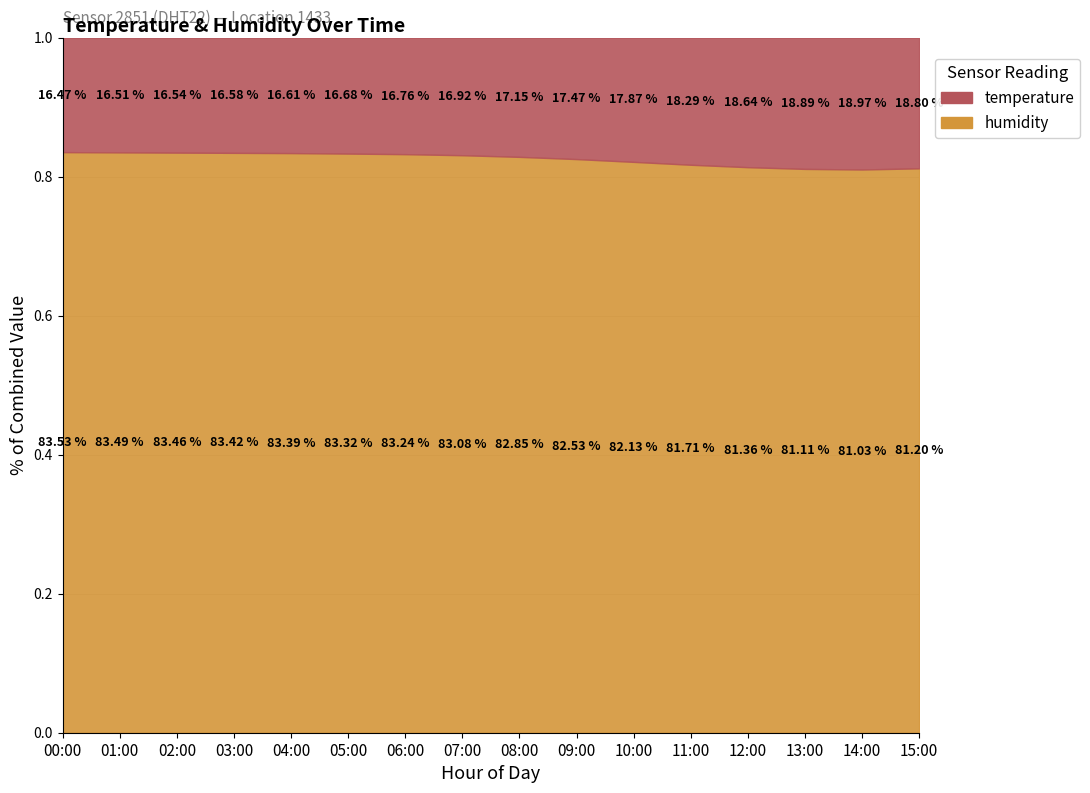

What is the value of the 13th point from the left?

0.8